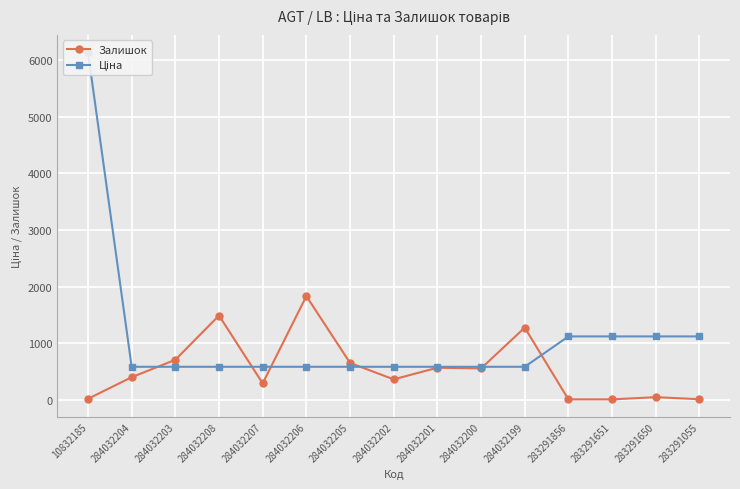

At which category is the sum across all series the highest?

10832185